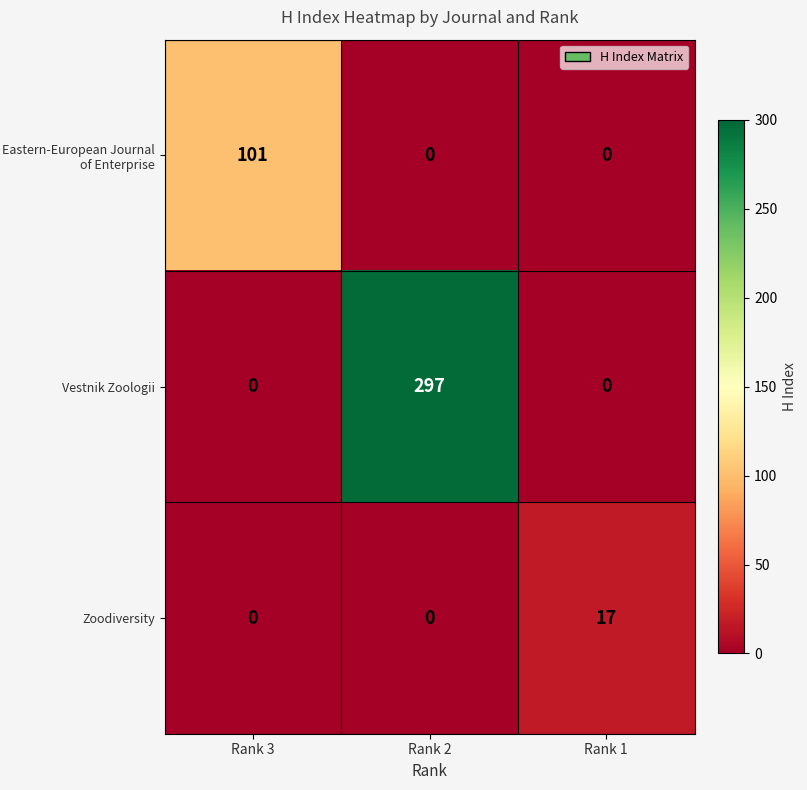

What is the sum of the Zoodiversity values at Rank 1 and Rank 2?

17